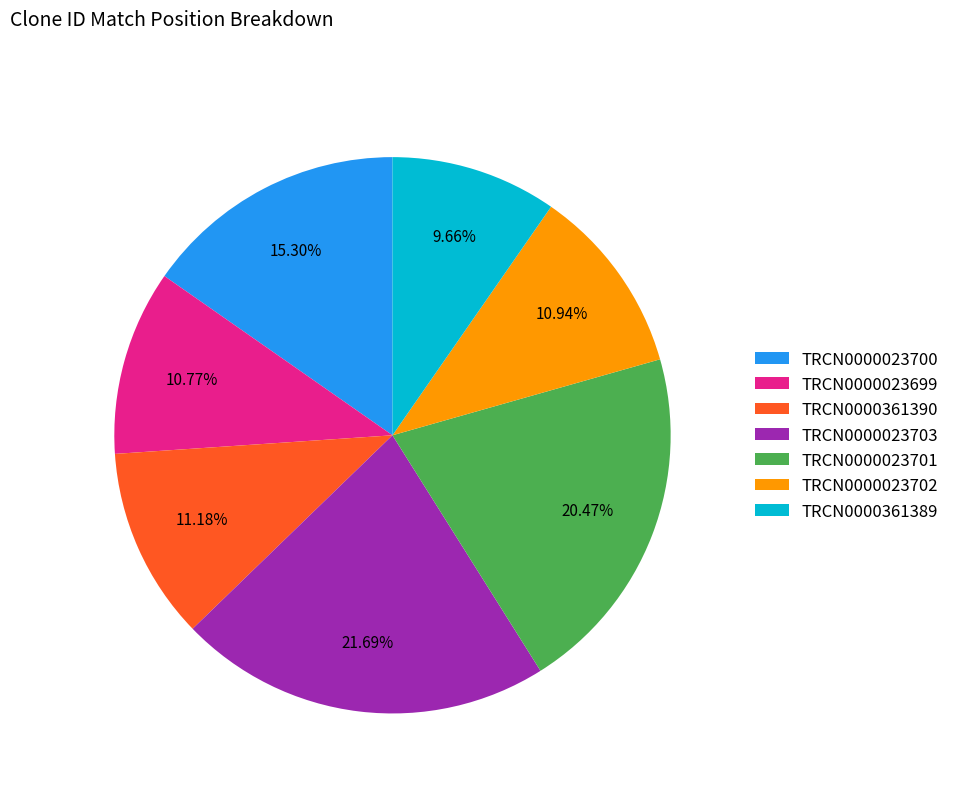

Which category has the biggest portion of the pie?

TRCN0000023703